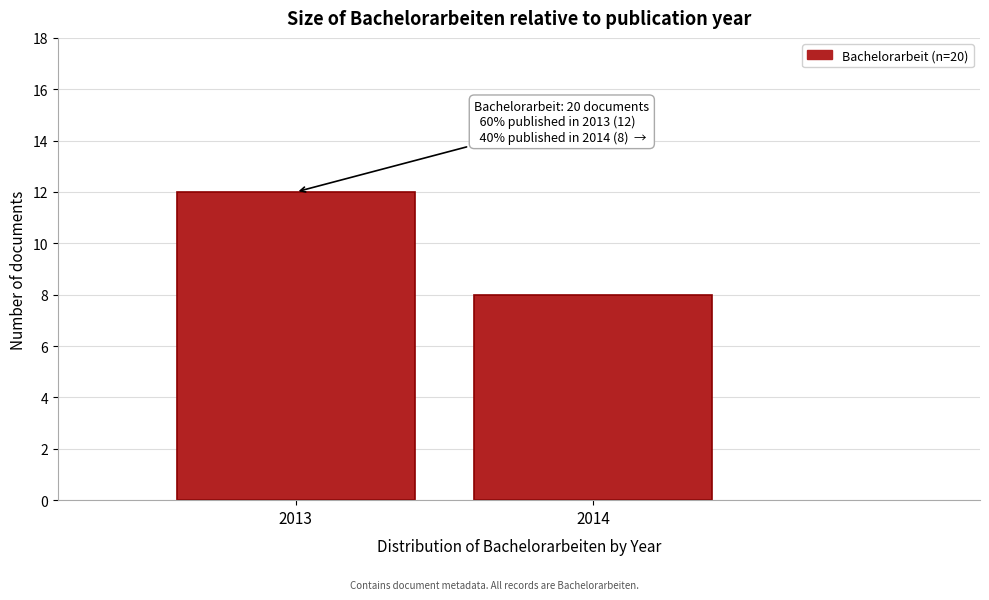

Reading right to left, list all the values displayed in this chart.

2014=8	2013=12